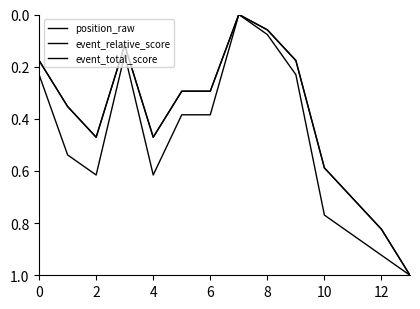

What is the label of the 5th point from the right?

9